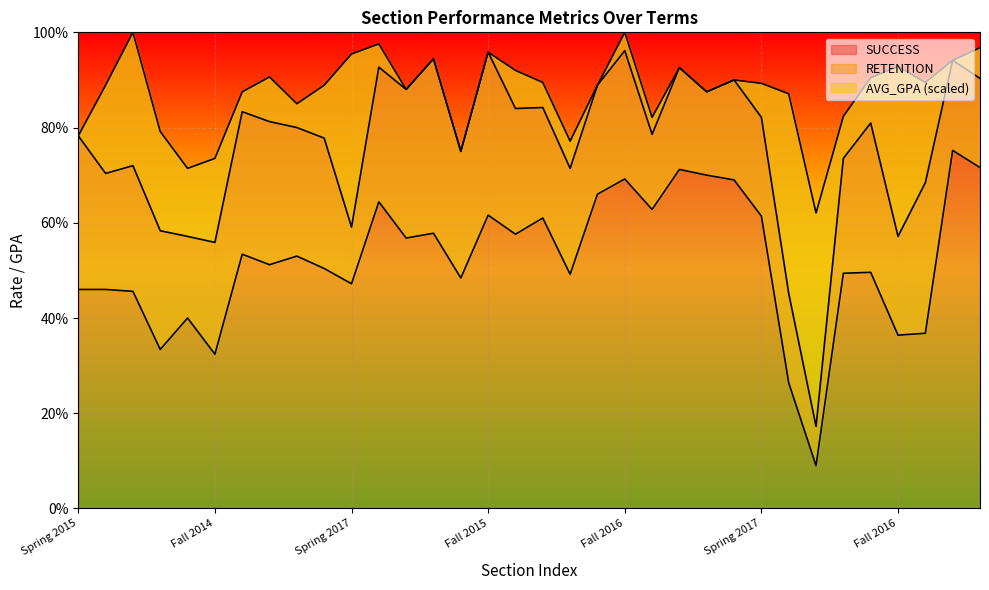

Read the AVG_GPA value at Fall 2015.

0.5